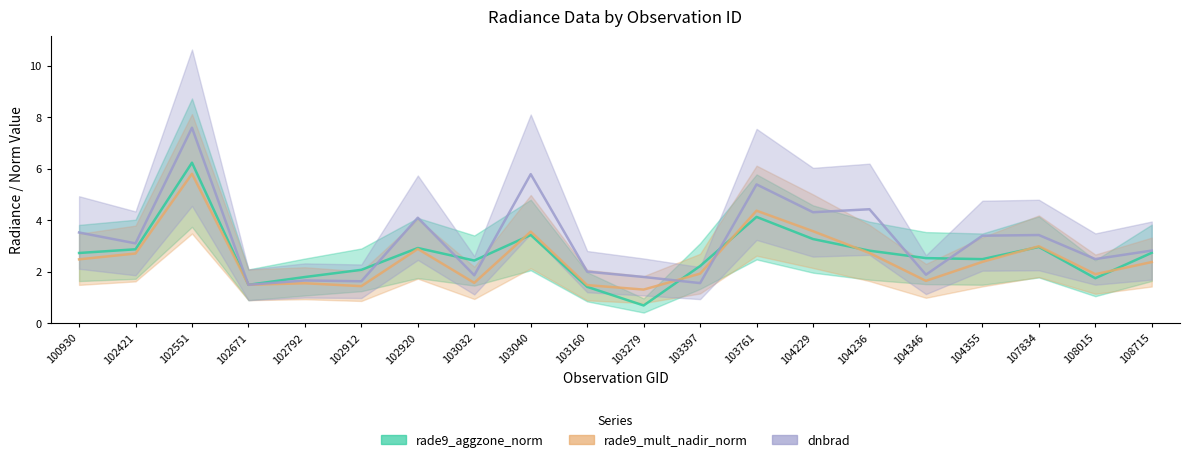

How many intersections are there between rade9_aggzone_norm and dnbrad?

8